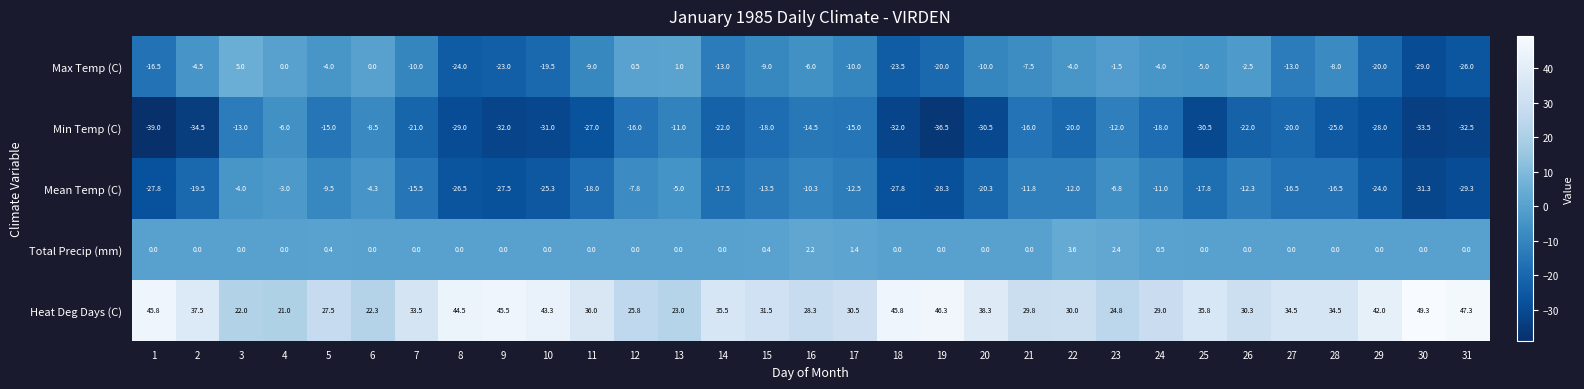

Which series has the largest range (max minus min)?

Max Temp (C)